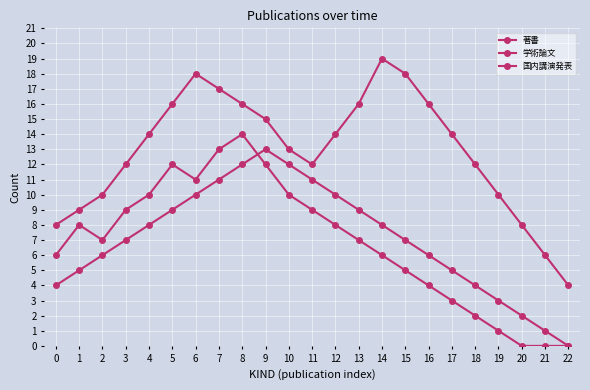

Which series has the widest spread of values?

学術論文